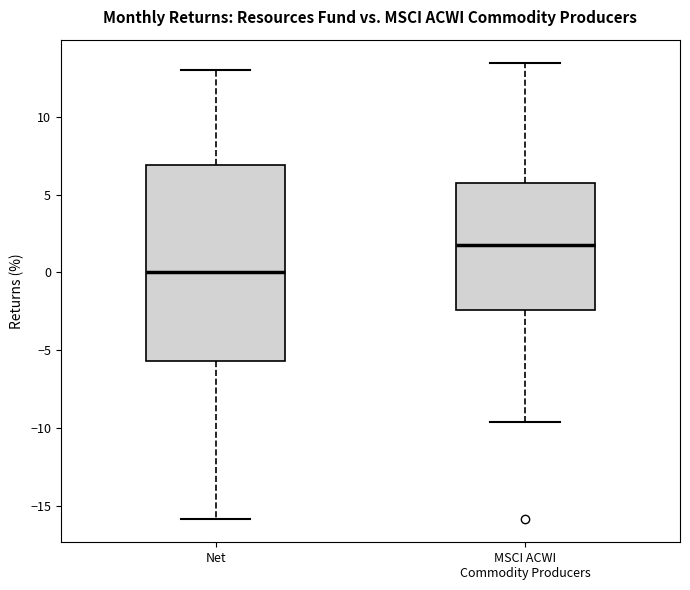

Reading left to right, read every box against the y-axis: the position of its median line, the range the box covers, and the ends of its whiskers. The values are not printed on the chart, so give them approximately, as read against the axis.

Net: median 0.0, box -5.5 to 7.0, whiskers -16.0 to 13.0
MSCI ACWI Commodity Producers: median 2.0, box -2.5 to 5.5, whiskers -9.5 to 13.5